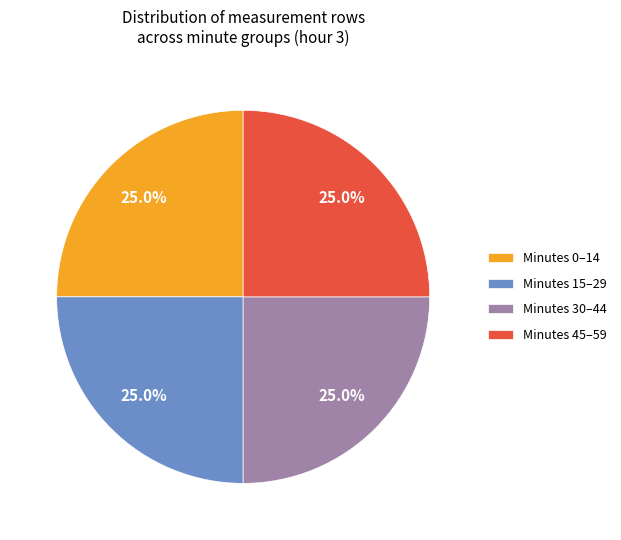

How many slices are in this pie chart?

4